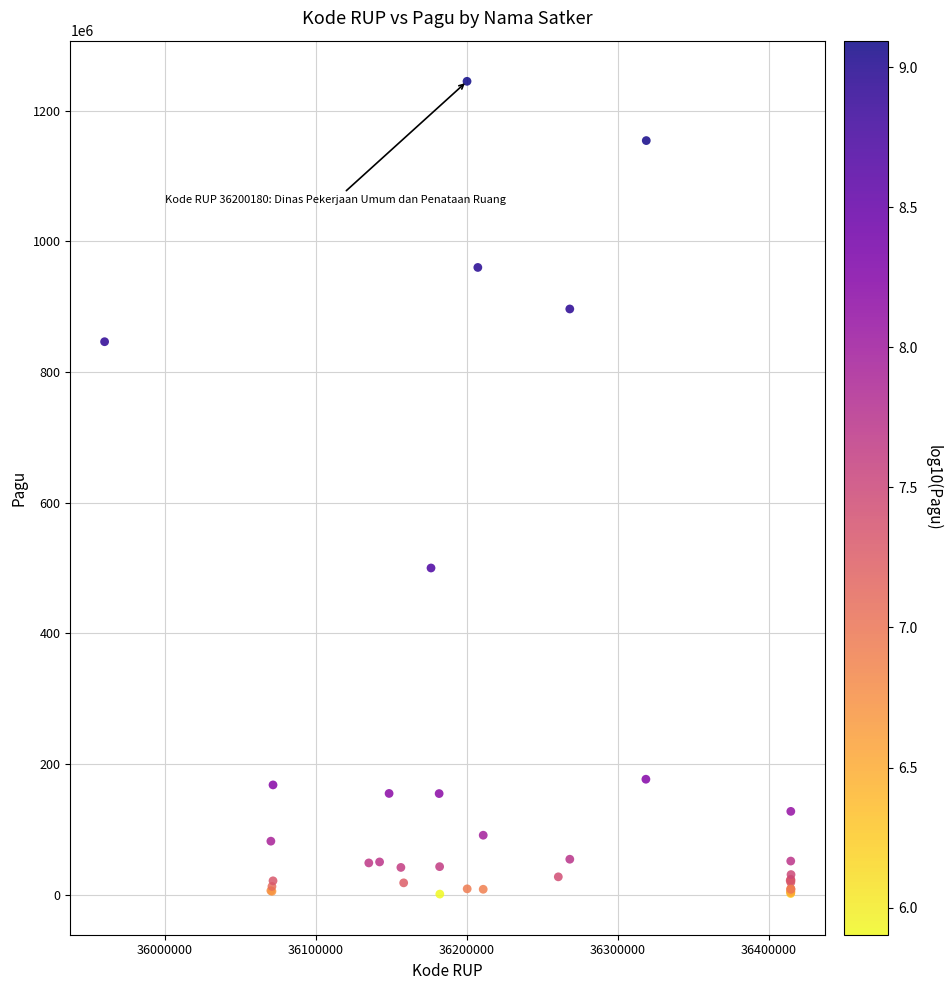

What Y value in the scatter plot is closest to 622840000?

499932000